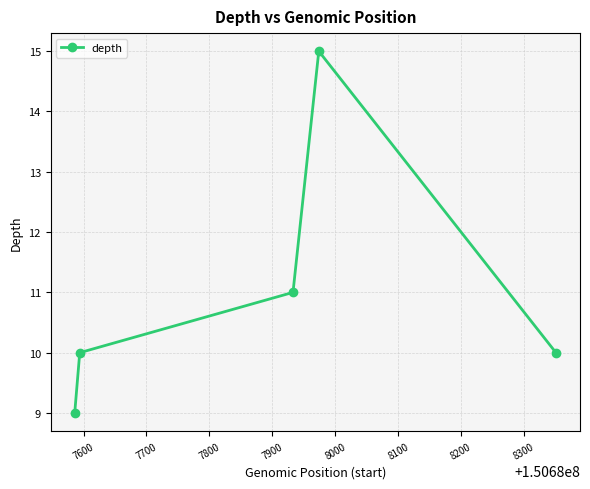

What is the sum of all values?

55